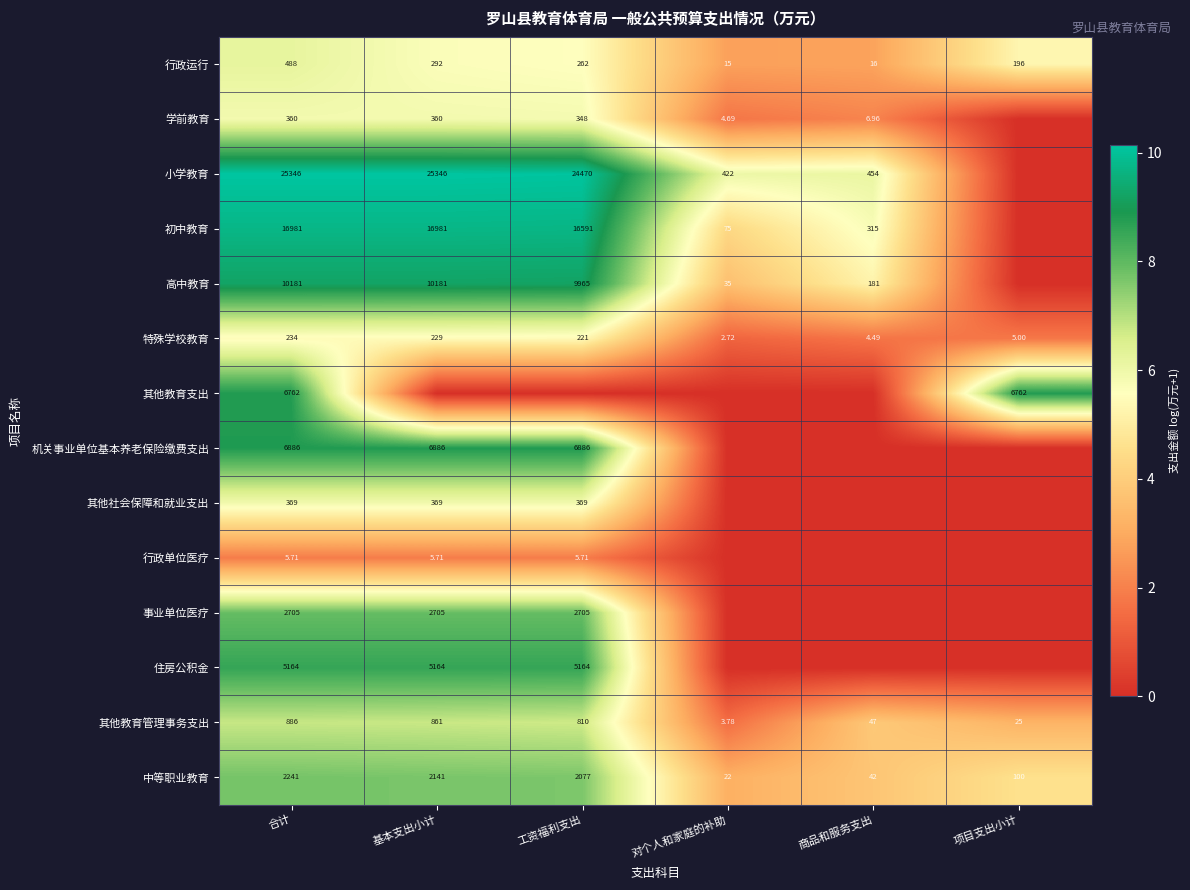

Where does the 行政运行 series first go above 262?

合计